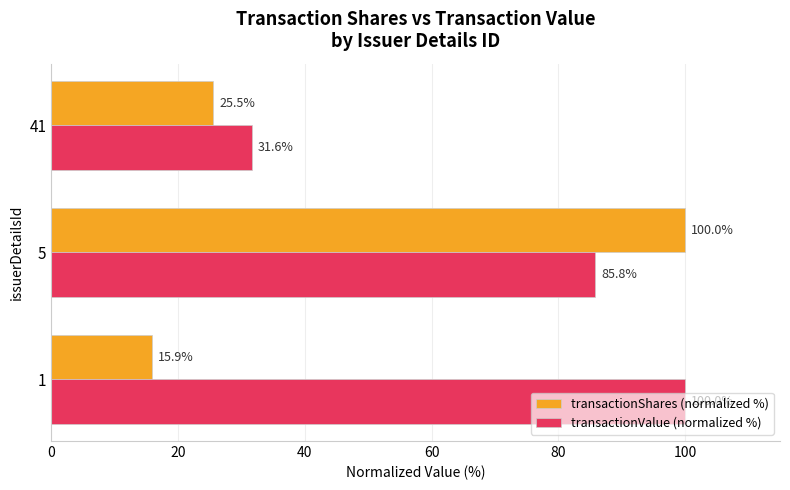

Rank the series by their average value, from highest to lowest.

transactionValue (normalized %), transactionShares (normalized %)